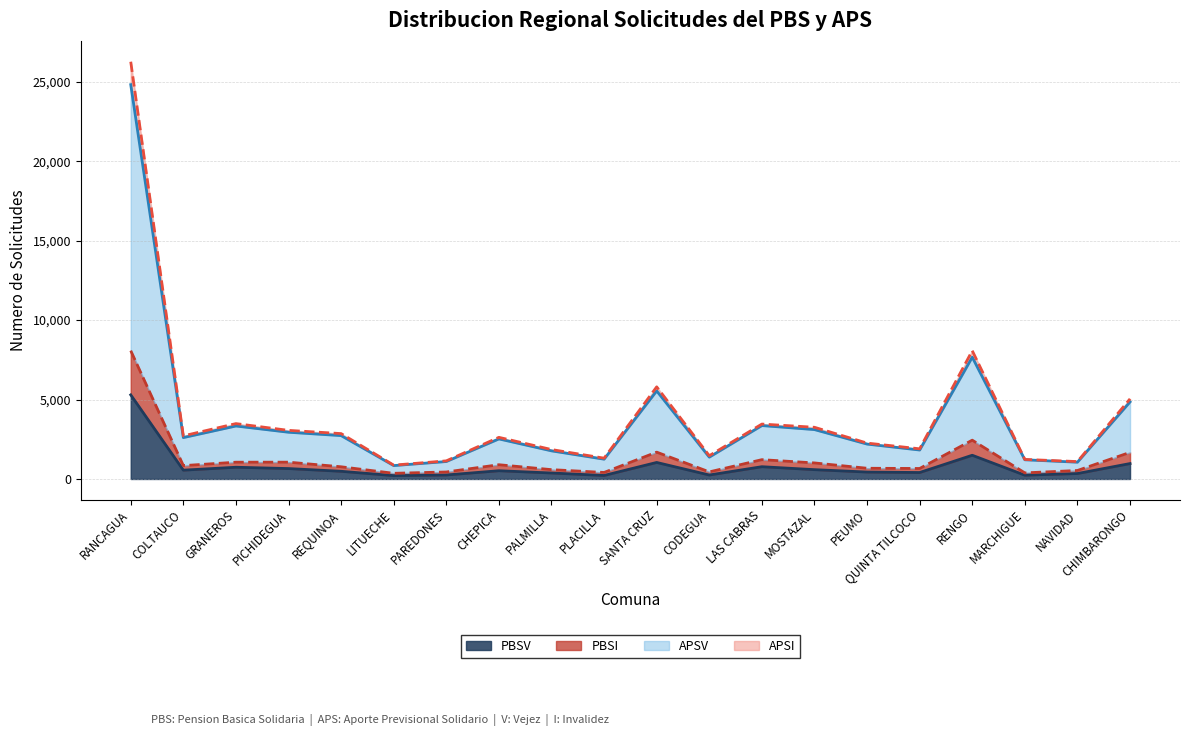

At which category is the sum across all series the highest?

RANCAGUA